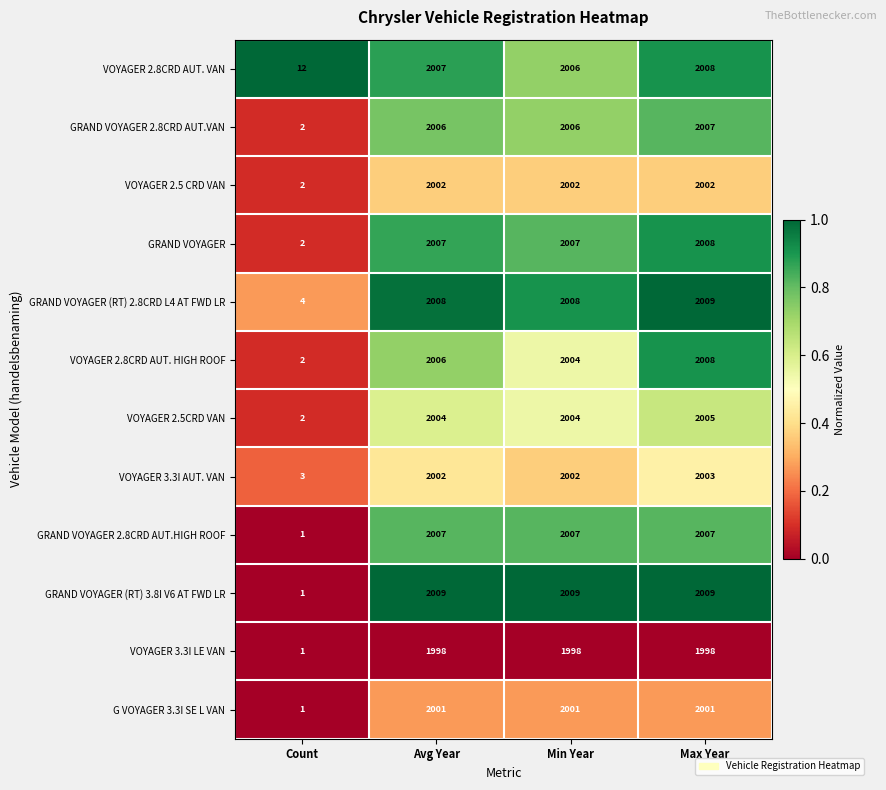

What is the spread (max minus min) of values at Max Year?

11